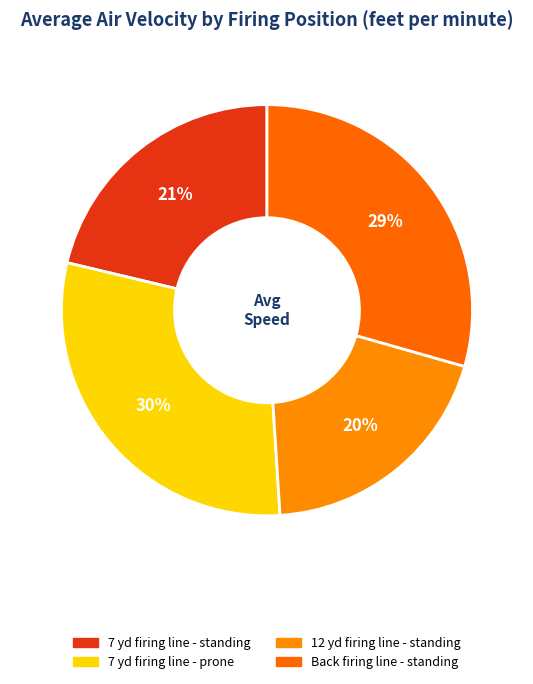

How many slices are in this pie chart?

4